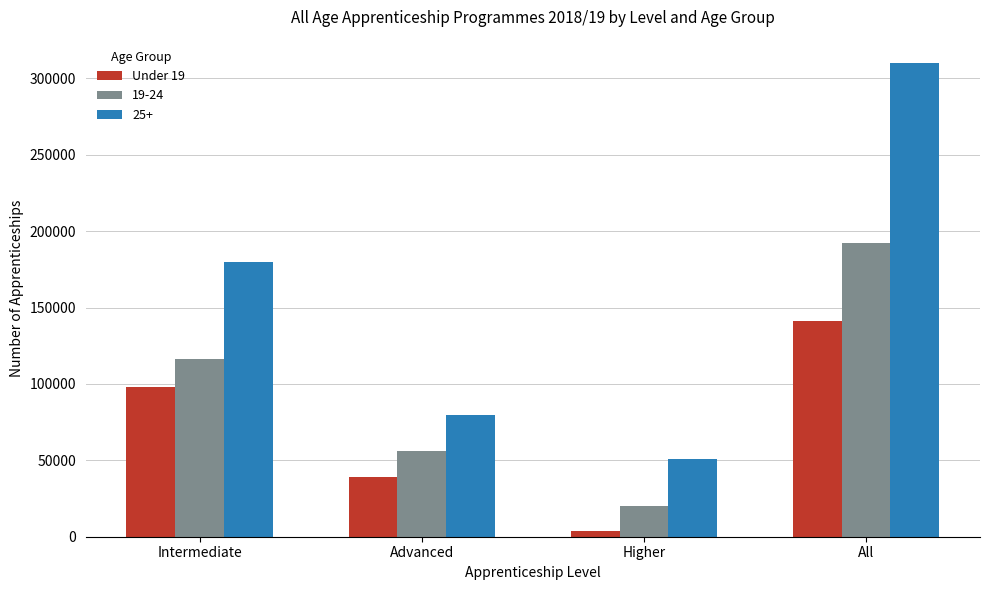

At Advanced, list the series in order from smallest to largest.

Under 19, 19-24, 25+